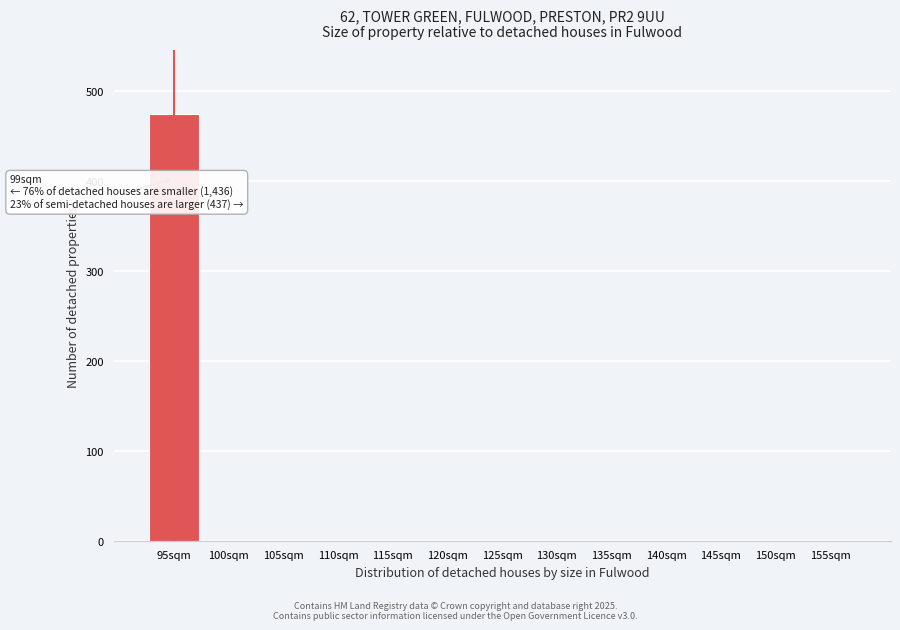

Reading left to right, extract all data points from this chart.

95sqm=474	100sqm=0	105sqm=0	110sqm=0	115sqm=0	120sqm=0	125sqm=0	130sqm=0	135sqm=0	140sqm=0	145sqm=0	150sqm=0	155sqm=0